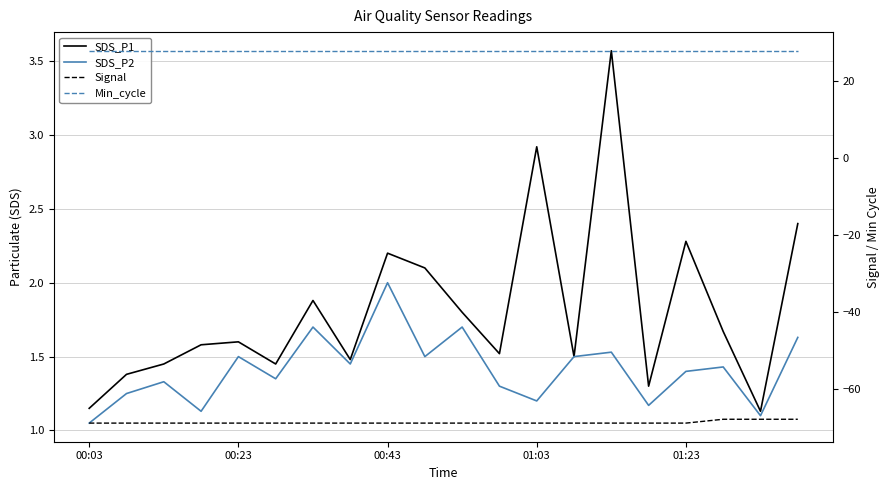

Does the chart have visible grid lines?

Yes